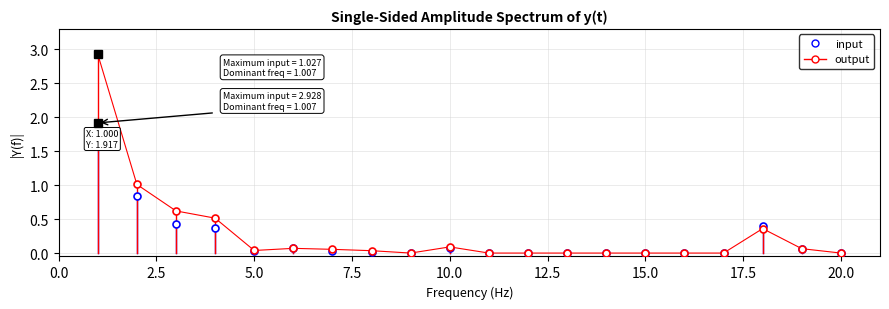

True or false: input has more than 1 interior local peaks.

True